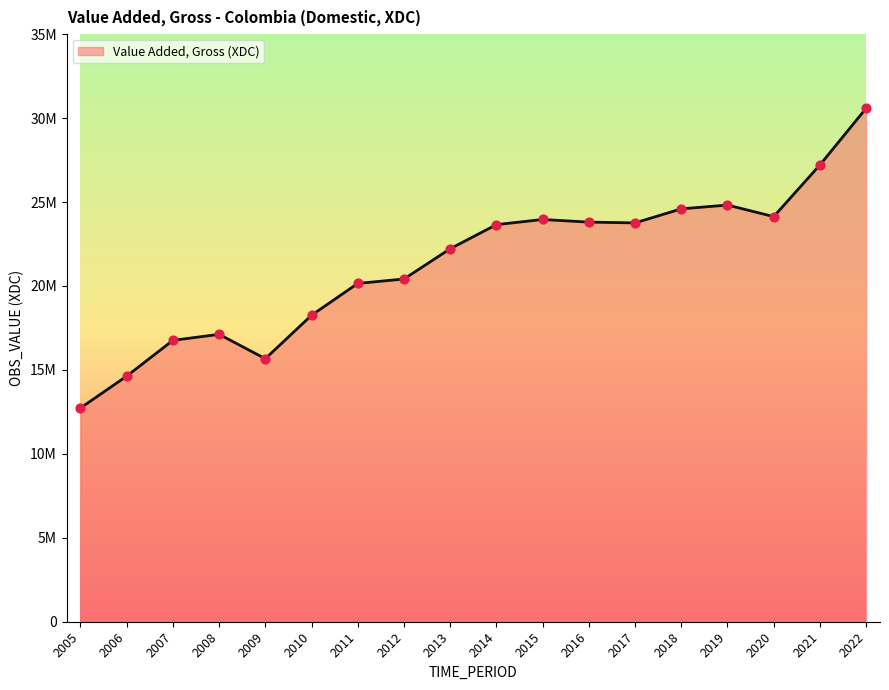

Does the chart have visible grid lines?

No